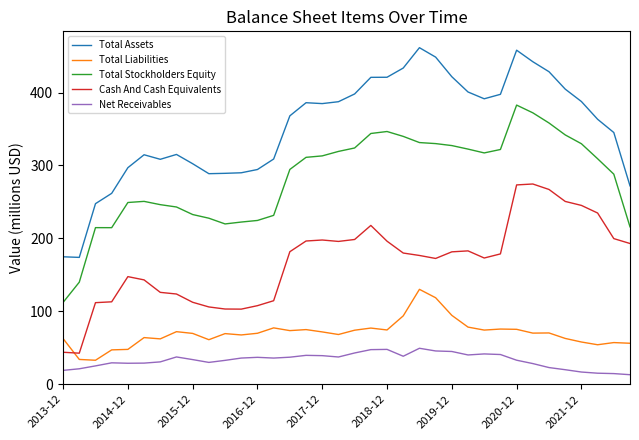

True or false: Total Stockholders Equity and Total Assets cross at least once.

False